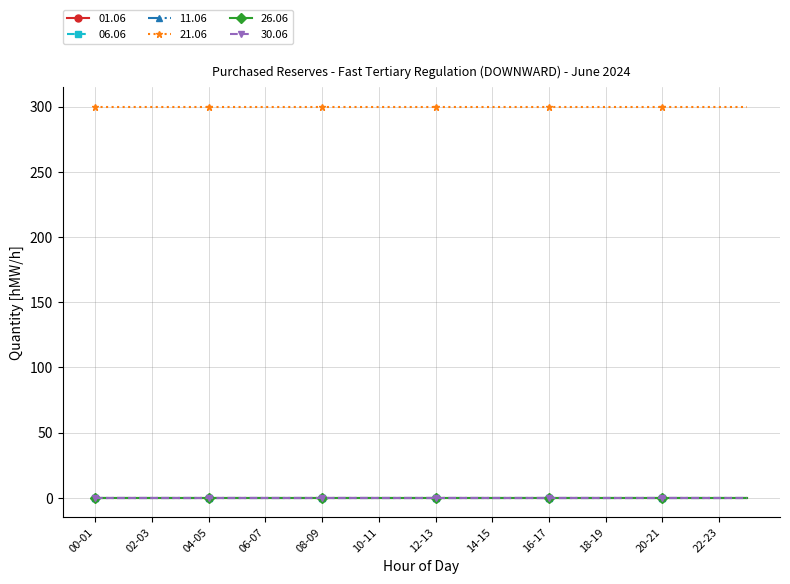

Does the chart have visible grid lines?

Yes